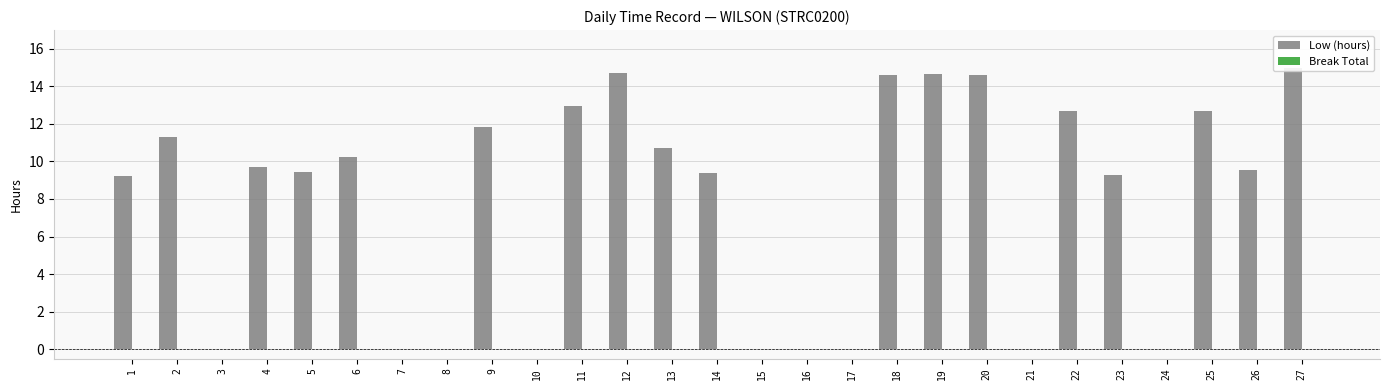

Which series has the widest spread of values?

Low (hours)